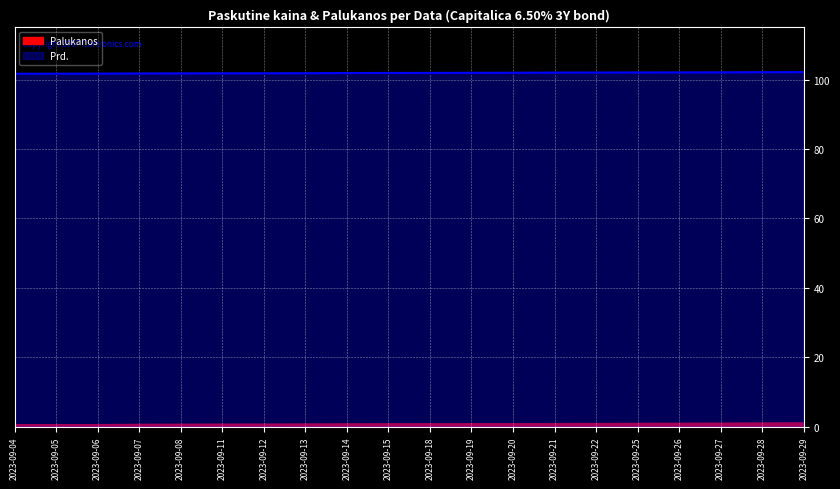

True or false: the data has more than 0 interior local peaks.

False